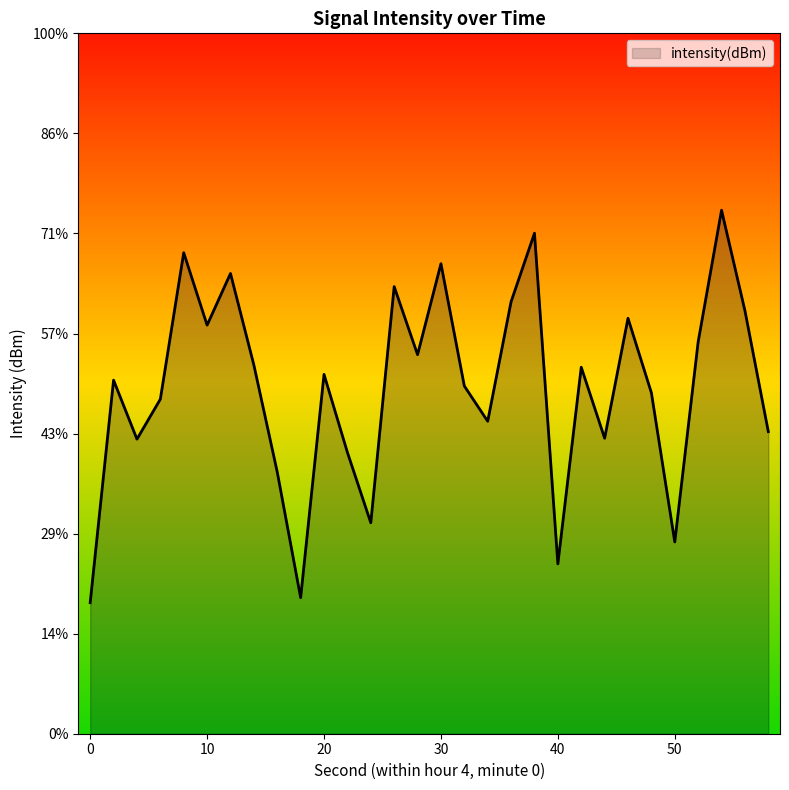

Which has a higher value, 6 or 30?

30